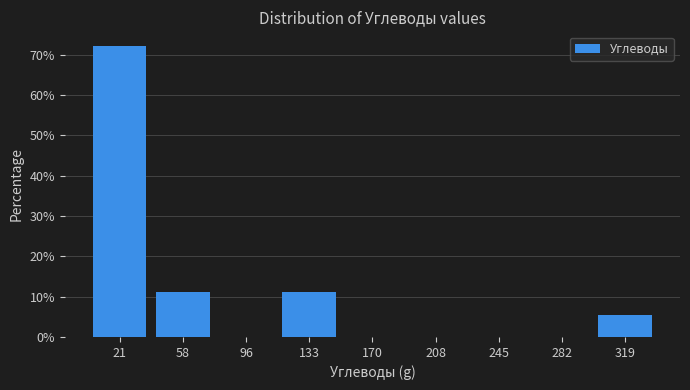

What is the height of the bar covering 115 to 150 on the x-axis? Neither the bar edges nor the heights are printed on the chart, so give them approximately, as read against the axes.

11